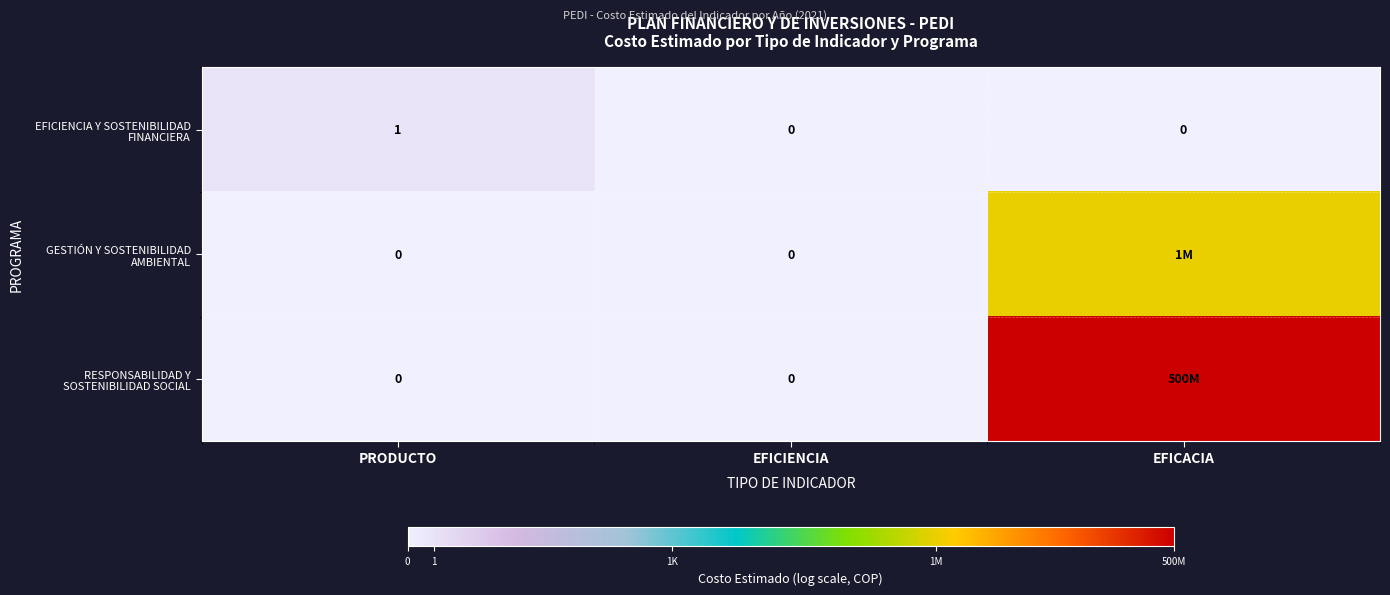

Is the value of EFICIENCIA Y SOSTENIBILIDAD FINANCIERA at PRODUCTO greater than the value of RESPONSABILIDAD Y SOSTENIBILIDAD SOCIAL at EFICIENCIA?

Yes